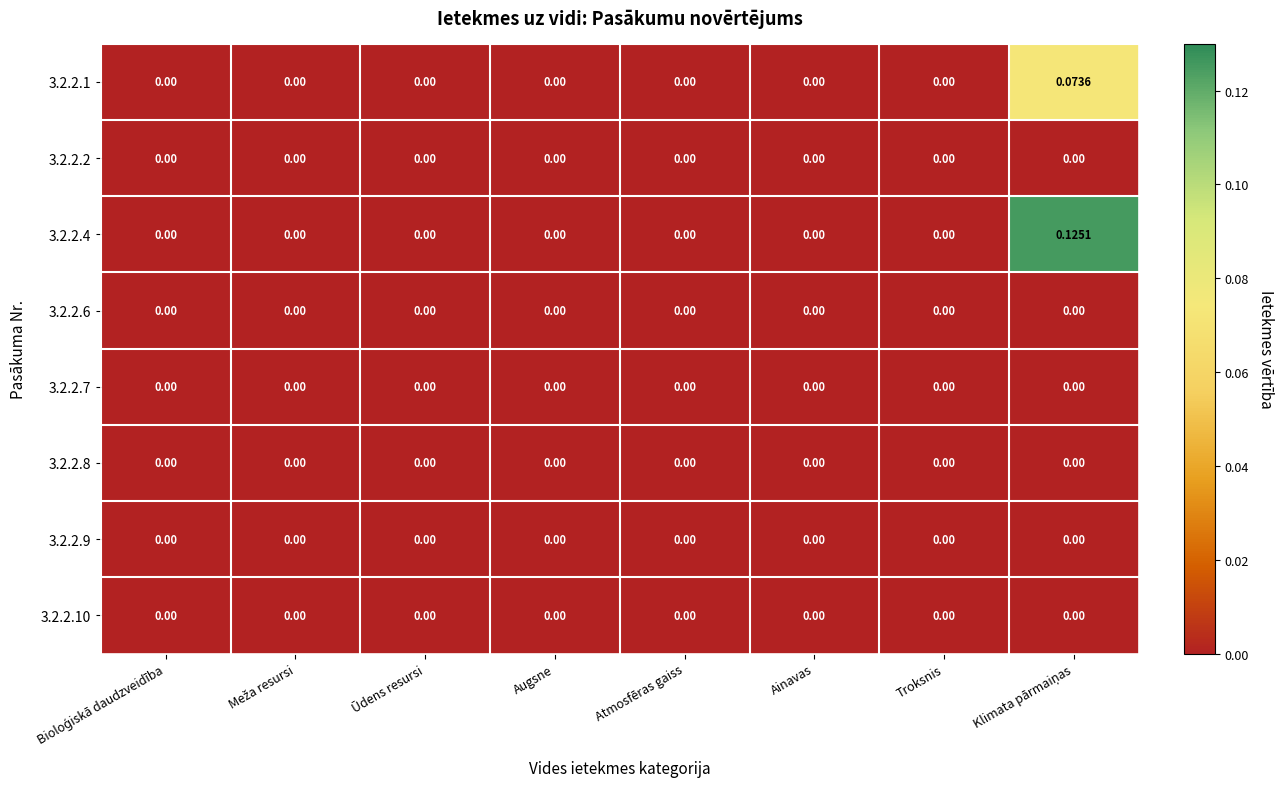

Reading left to right, what are all the values shown in this chart?

3.2.2.1: Bioloģiskā daudzveidība=0.0	Meža resursi=0.0	Ūdens resursi=0.0	Augsne=0.0	Atmosfēras gaiss=0.0	Ainavas=0.0	Troksnis=0.0	Klimata pārmaiņas=0.1
3.2.2.2: Bioloģiskā daudzveidība=0.0	Meža resursi=0.0	Ūdens resursi=0.0	Augsne=0.0	Atmosfēras gaiss=0.0	Ainavas=0.0	Troksnis=0.0	Klimata pārmaiņas=0.0
3.2.2.4: Bioloģiskā daudzveidība=0.0	Meža resursi=0.0	Ūdens resursi=0.0	Augsne=0.0	Atmosfēras gaiss=0.0	Ainavas=0.0	Troksnis=0.0	Klimata pārmaiņas=0.1
3.2.2.6: Bioloģiskā daudzveidība=0.0	Meža resursi=0.0	Ūdens resursi=0.0	Augsne=0.0	Atmosfēras gaiss=0.0	Ainavas=0.0	Troksnis=0.0	Klimata pārmaiņas=0.0
3.2.2.7: Bioloģiskā daudzveidība=0.0	Meža resursi=0.0	Ūdens resursi=0.0	Augsne=0.0	Atmosfēras gaiss=0.0	Ainavas=0.0	Troksnis=0.0	Klimata pārmaiņas=0.0
3.2.2.8: Bioloģiskā daudzveidība=0.0	Meža resursi=0.0	Ūdens resursi=0.0	Augsne=0.0	Atmosfēras gaiss=0.0	Ainavas=0.0	Troksnis=0.0	Klimata pārmaiņas=0.0
3.2.2.9: Bioloģiskā daudzveidība=0.0	Meža resursi=0.0	Ūdens resursi=0.0	Augsne=0.0	Atmosfēras gaiss=0.0	Ainavas=0.0	Troksnis=0.0	Klimata pārmaiņas=0.0
3.2.2.10: Bioloģiskā daudzveidība=0.0	Meža resursi=0.0	Ūdens resursi=0.0	Augsne=0.0	Atmosfēras gaiss=0.0	Ainavas=0.0	Troksnis=0.0	Klimata pārmaiņas=0.0